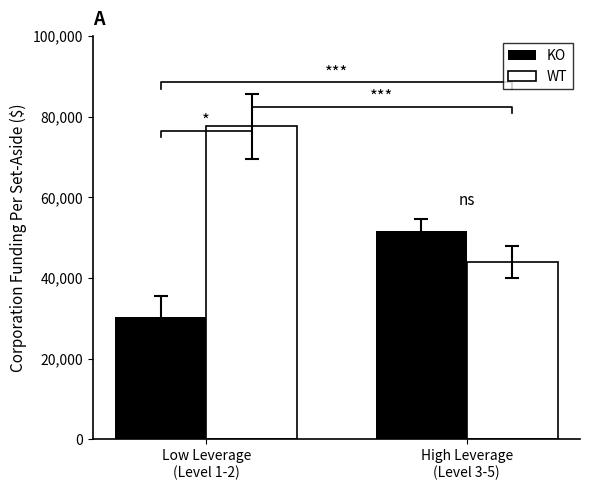

Rank the series by their average value, from highest to lowest.

WT, KO